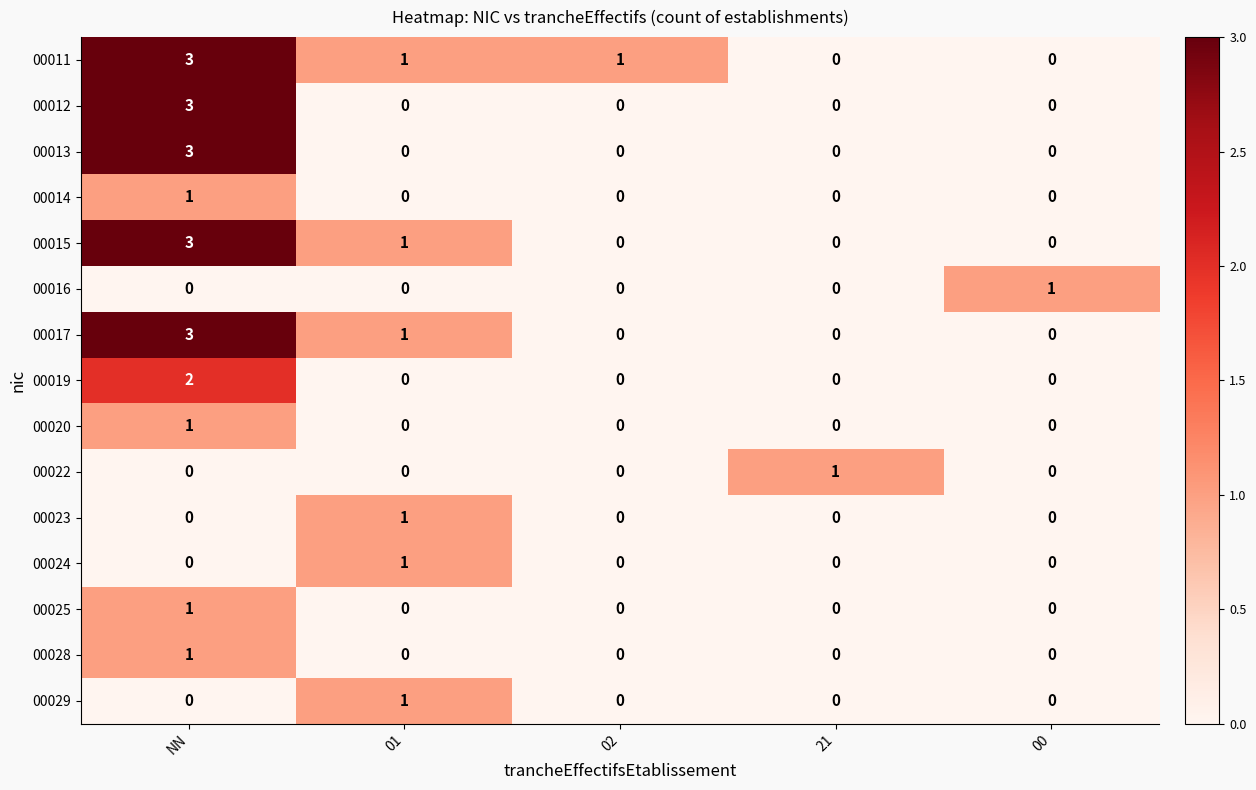

What is the highest value of the 00013 series?

3